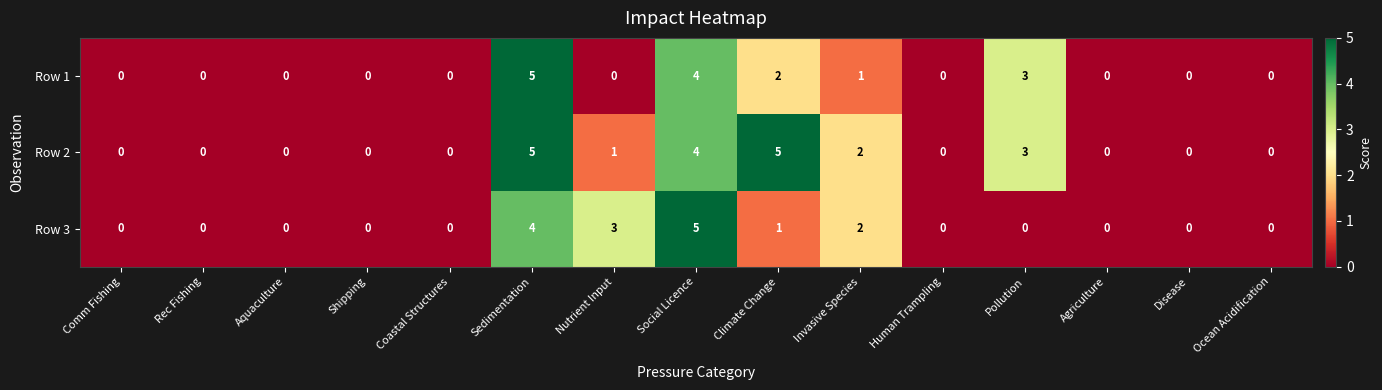

What is the sum of the Row 1 values at Social Licence and Invasive Species?

5